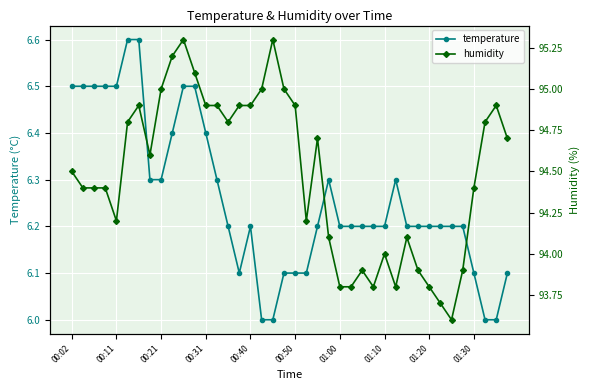

True or false: humidity has more than 1 points higher than both neighbors.

True